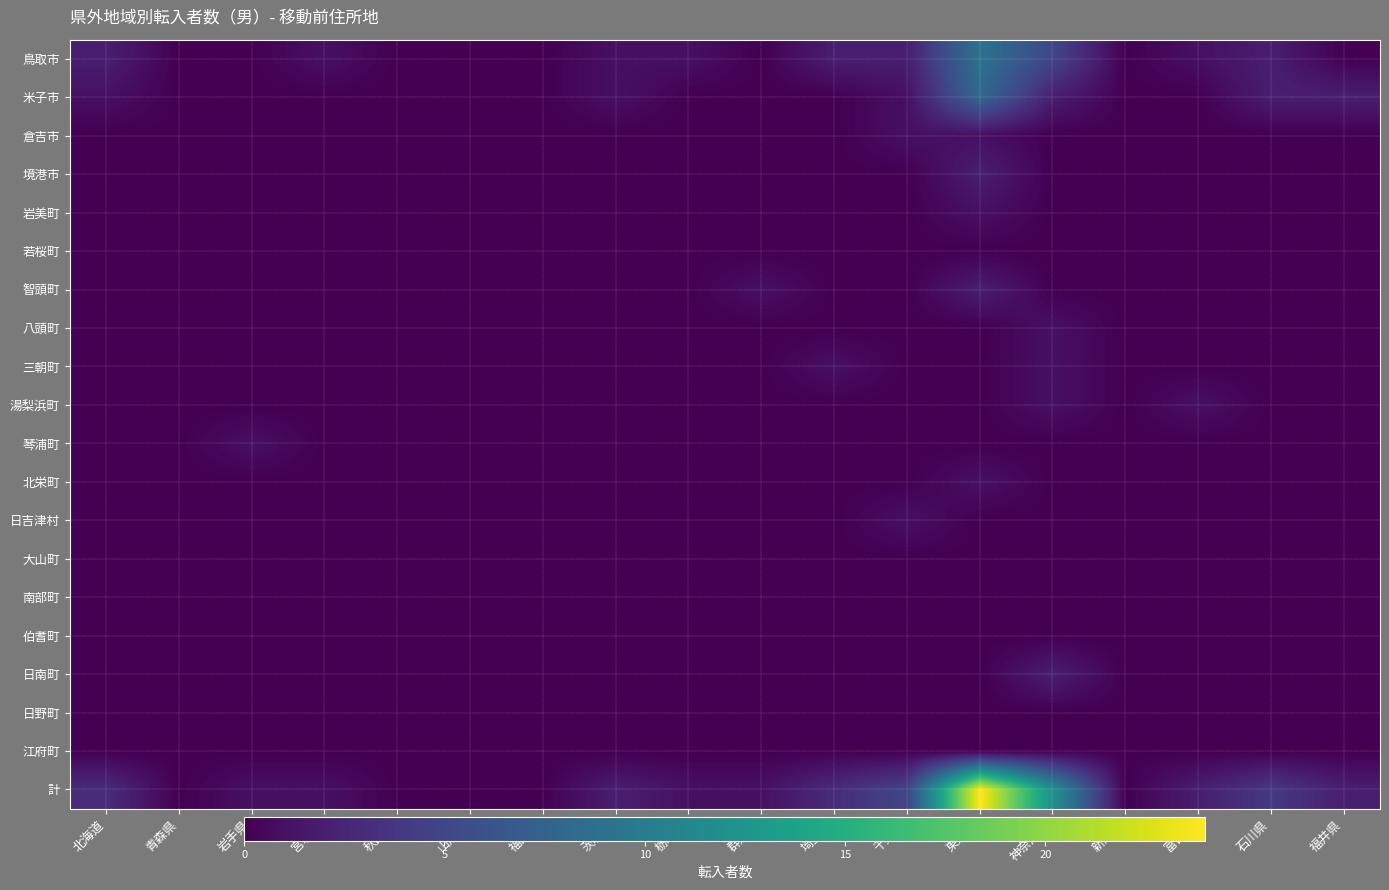

At which category is the sum across all series the highest?

東京都